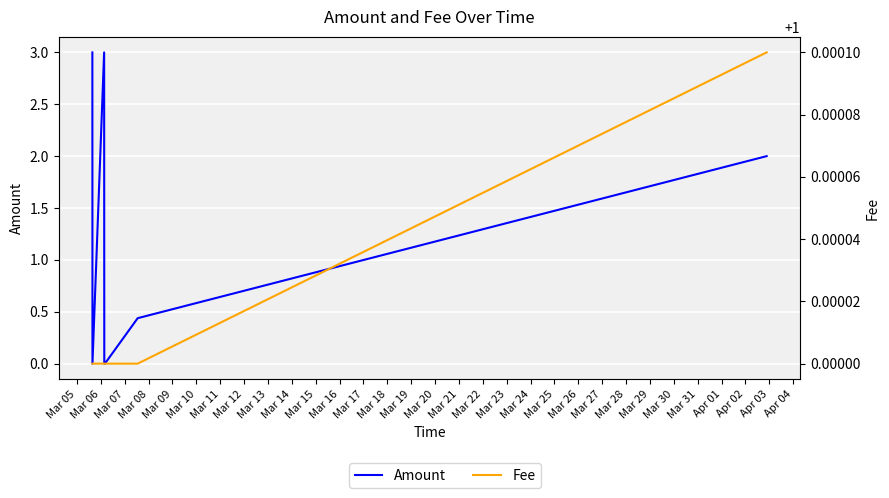

What is the minimum value for Fee?

1.0